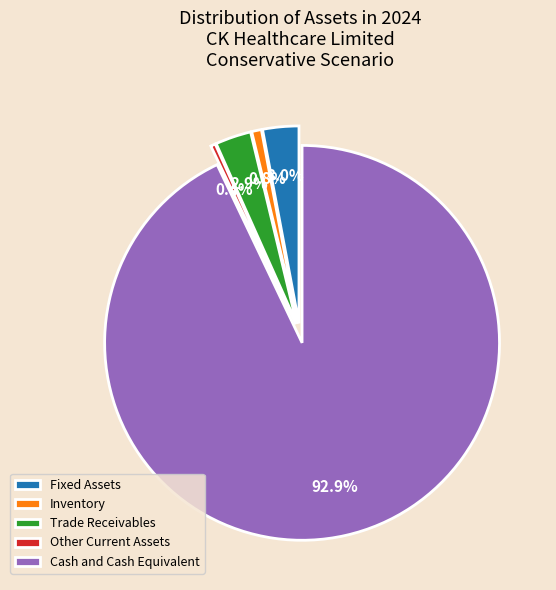

How many slices are in this pie chart?

5